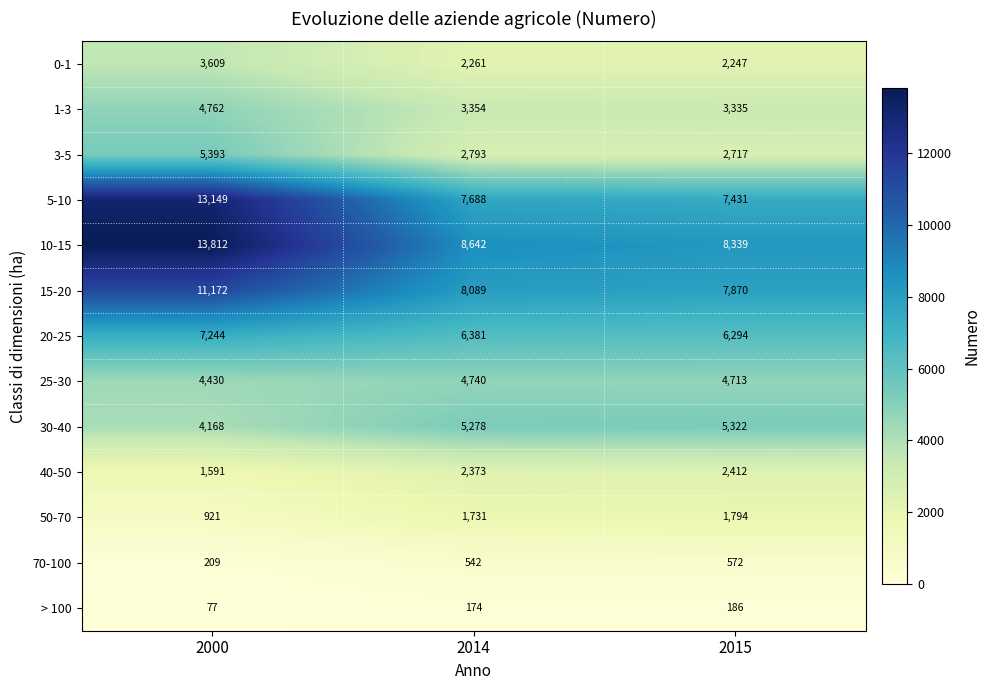

What is the highest value of the > 100 series?

186